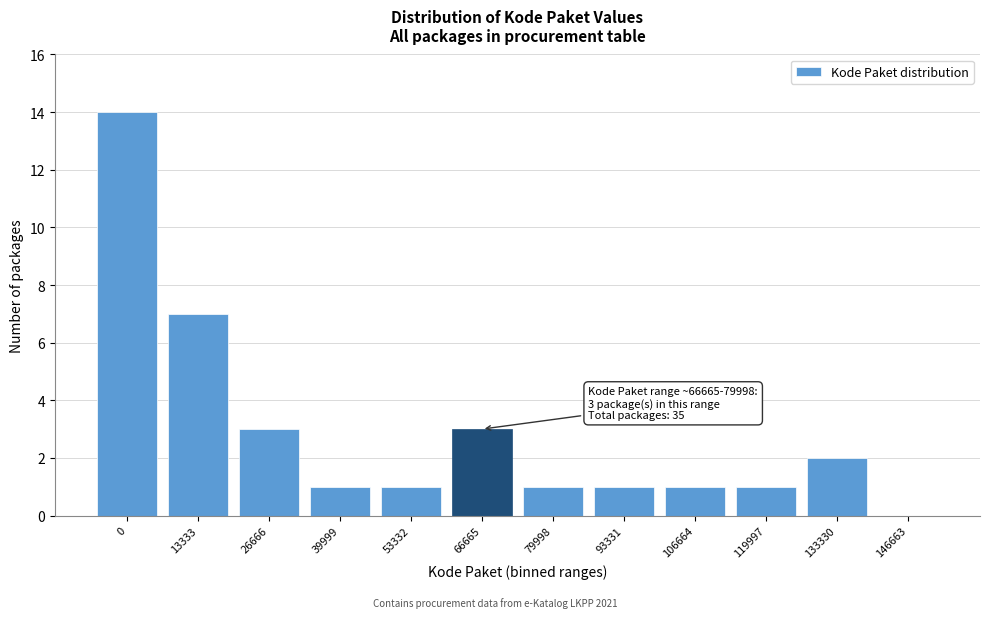

Reading right to left, extract all data points from this chart.

146663=0	133330=2	119997=1	106664=1	93331=1	79998=1	66665=3	53332=1	39999=1	26666=3	13333=7	0=14